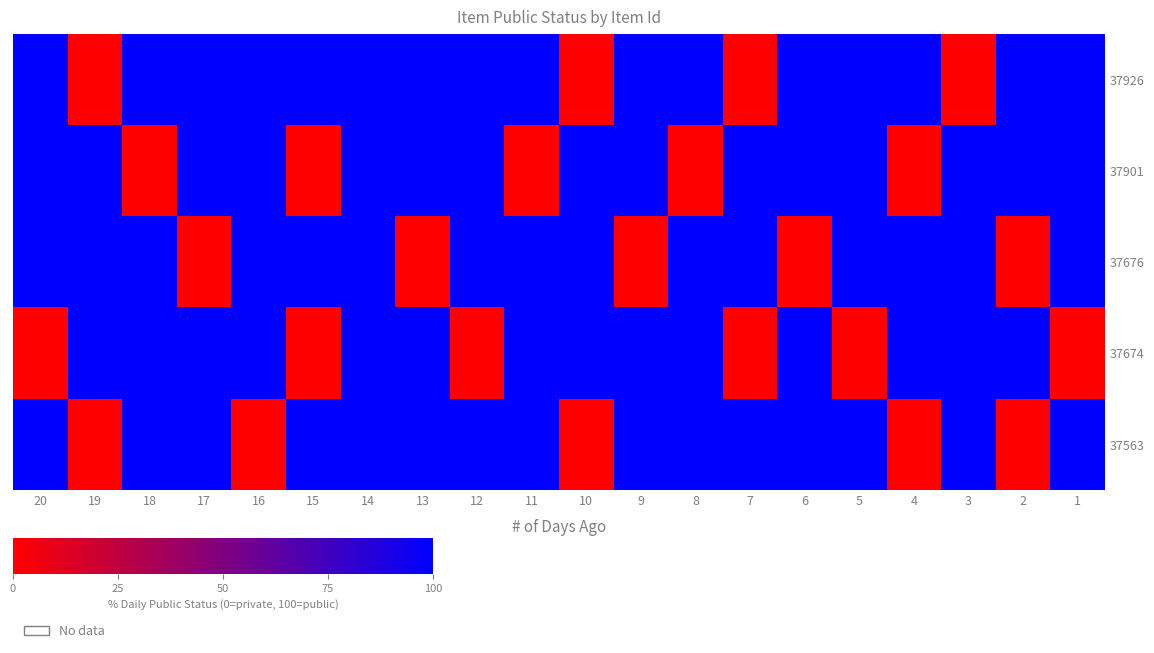

Which series has the largest range (max minus min)?

37926